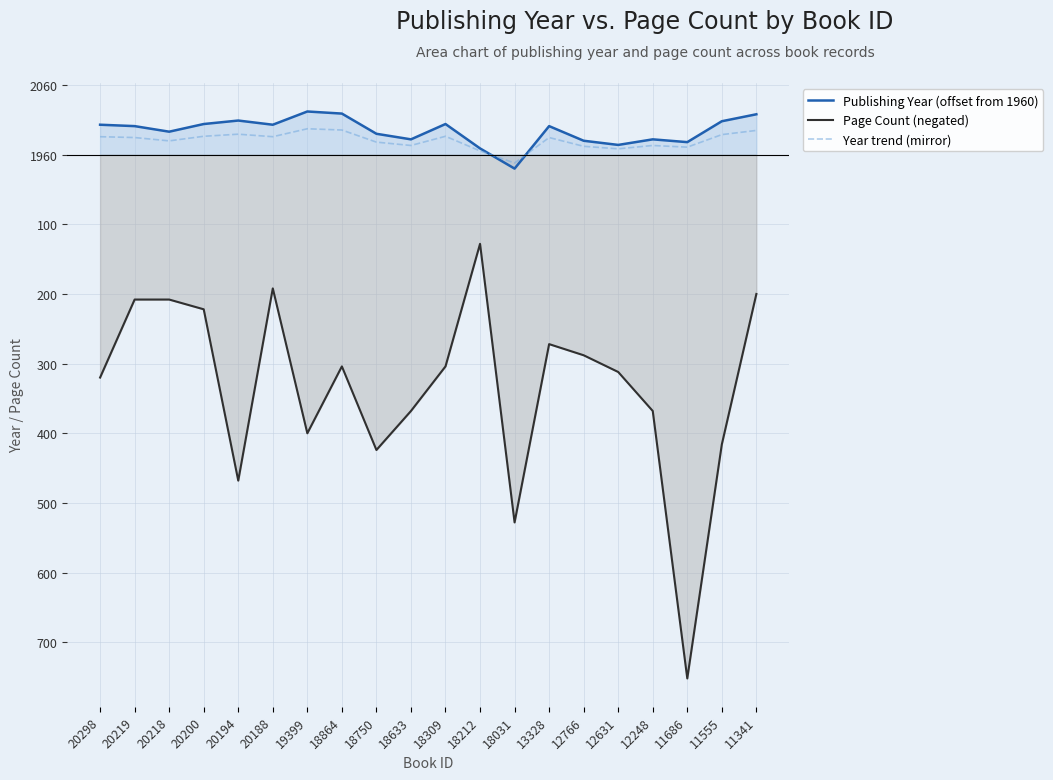

What is the average value of the Publishing Year (offset from 1960) series?

34.0